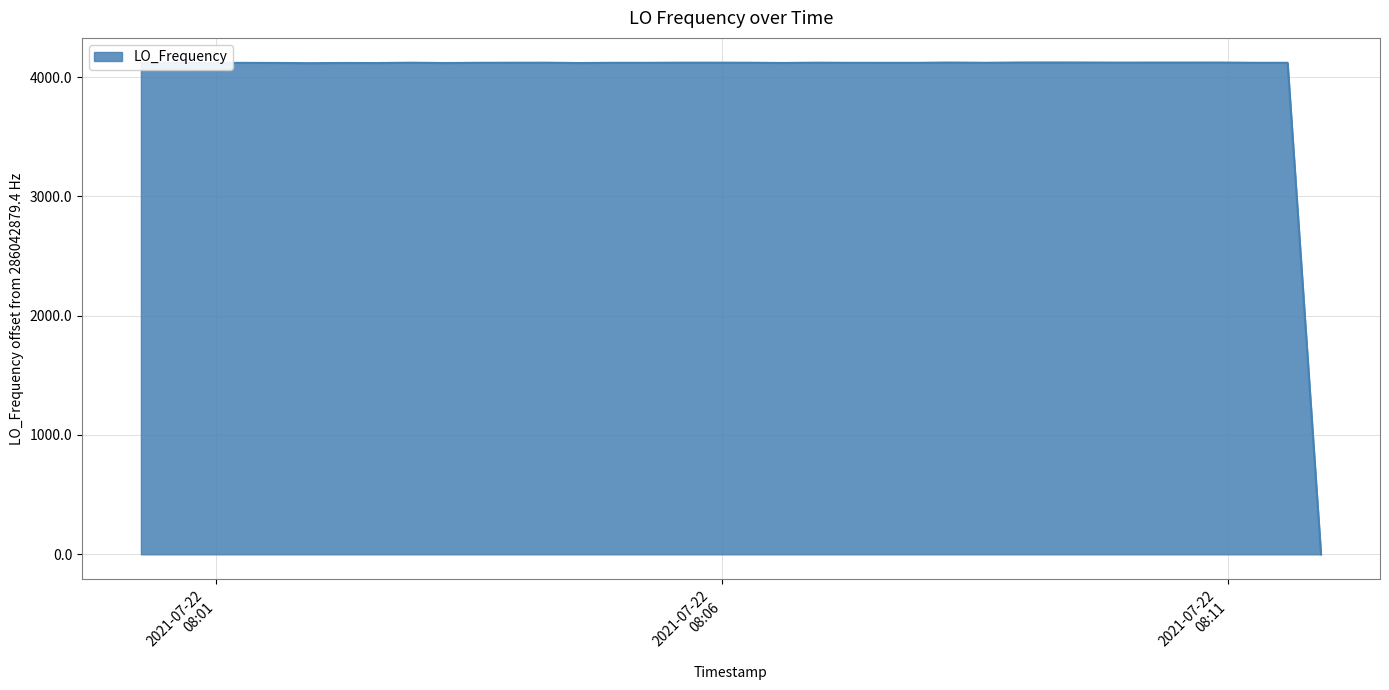

What is the maximum value shown in the chart?

4121.8